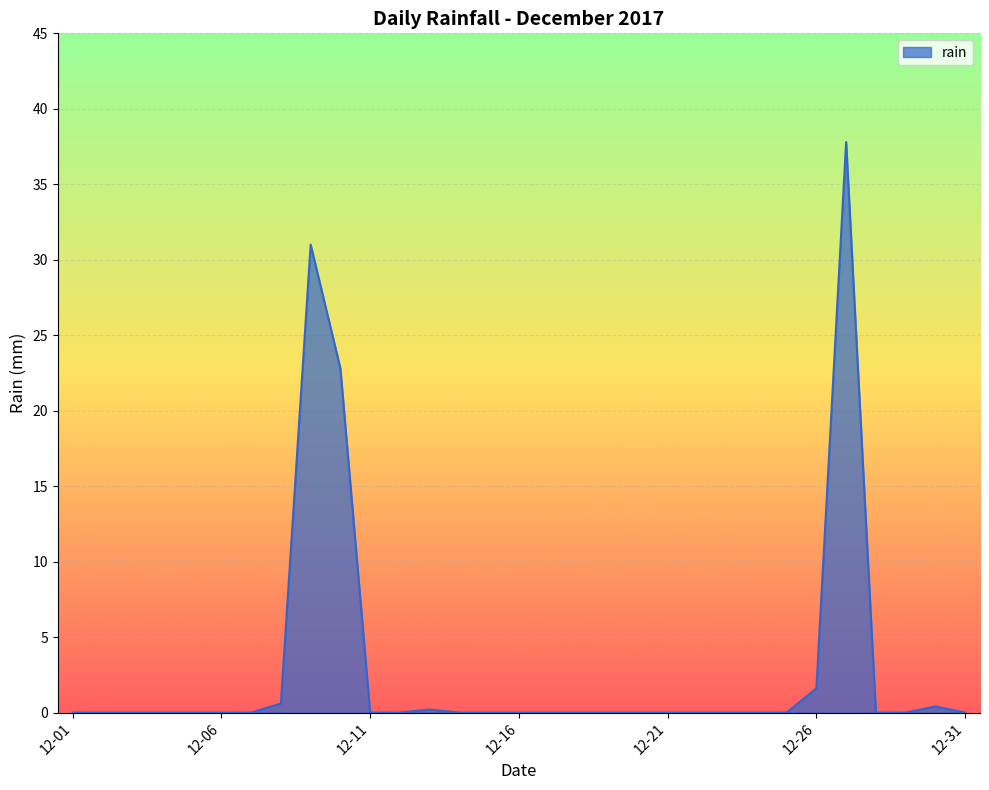

What is the maximum value shown in the chart?

37.8